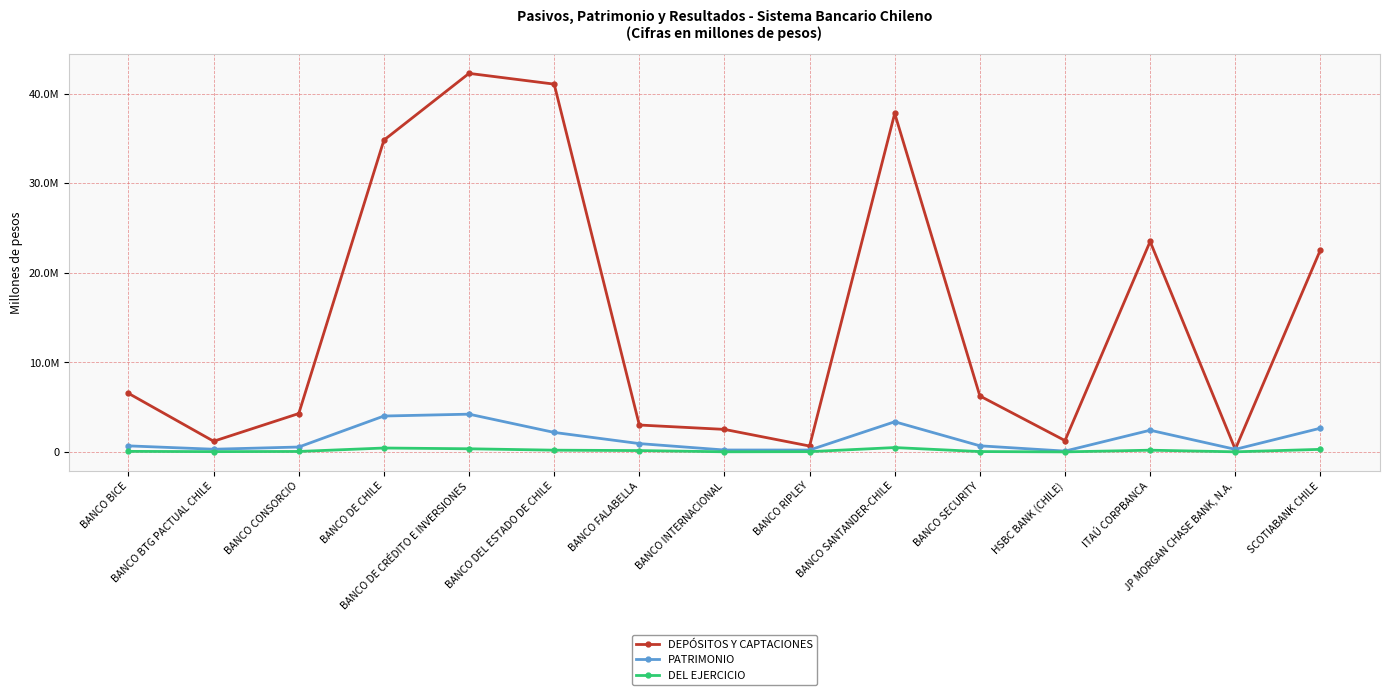

Reading left to right, what are all the values shown in this chart?

DEPÓSITOS Y CAPTACIONES: 6542901	1195410	4289279	34816242	42271639	41071451	3007137	2519301	660570	37801192	6252531	1268571	23503733	296915	22559263
PATRIMONIO: 679336	304067	550644	4011100	4219474	2180766	933771	217532	213404	3371635	687395	94897	2426262	291985	2652577
DEL EJERCICIO: 65506	35202	55515	439469	354793	198850	155010	17766	34094	489994	43674	8093	196086	14940	289996